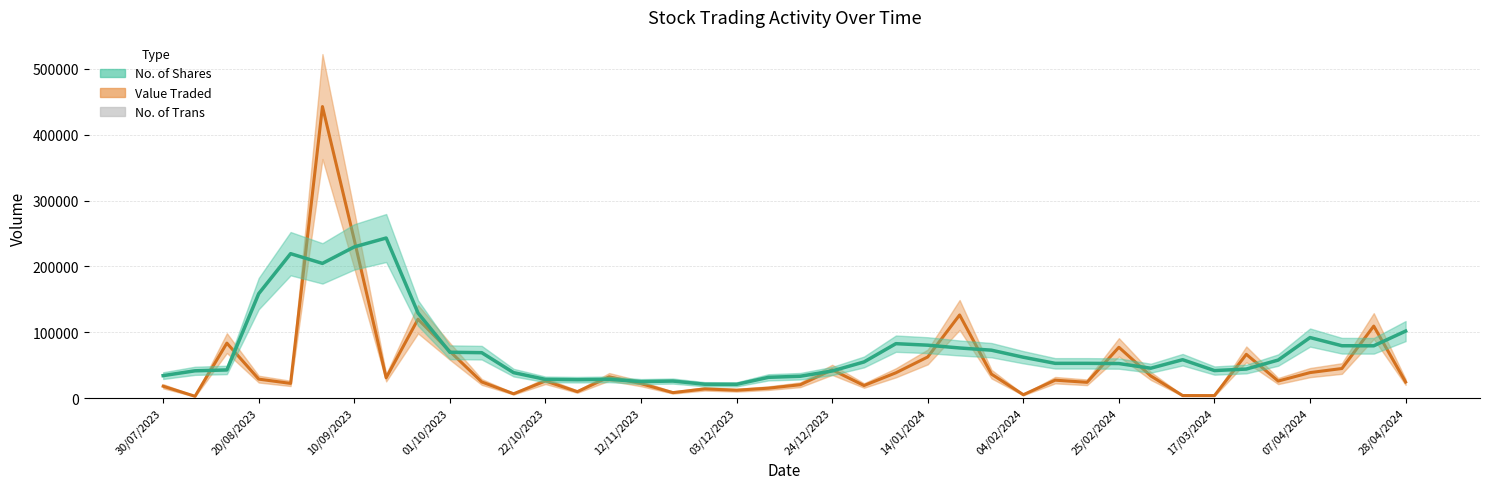

How many bars are there in total?

40